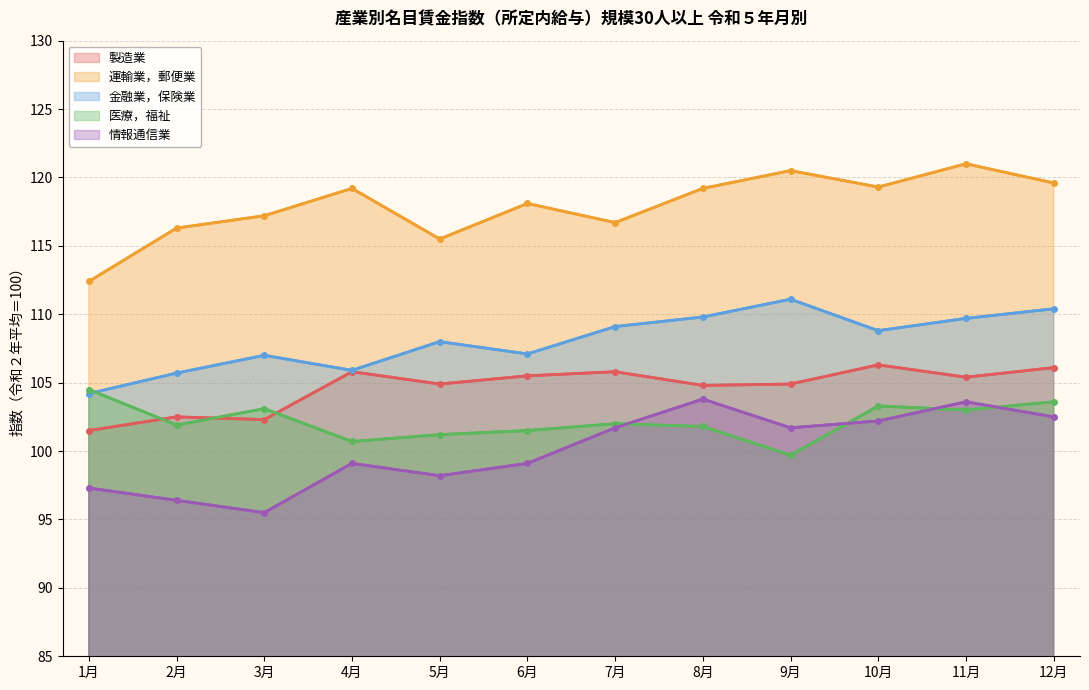

True or false: 製造業 and 運輸業，郵便業 cross at least once.

False